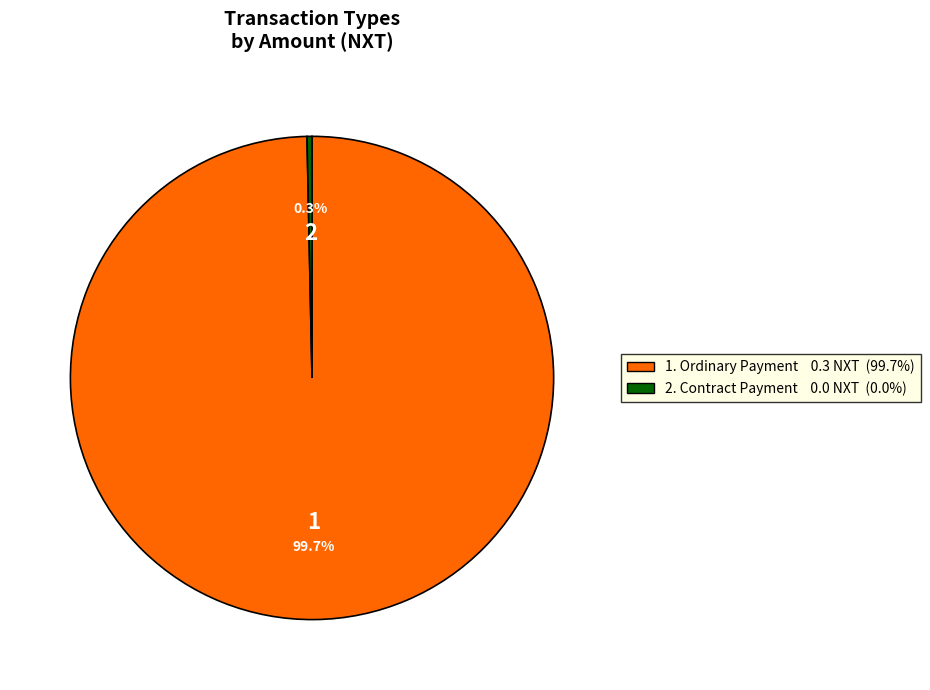

Does any single category account for the majority?

Yes